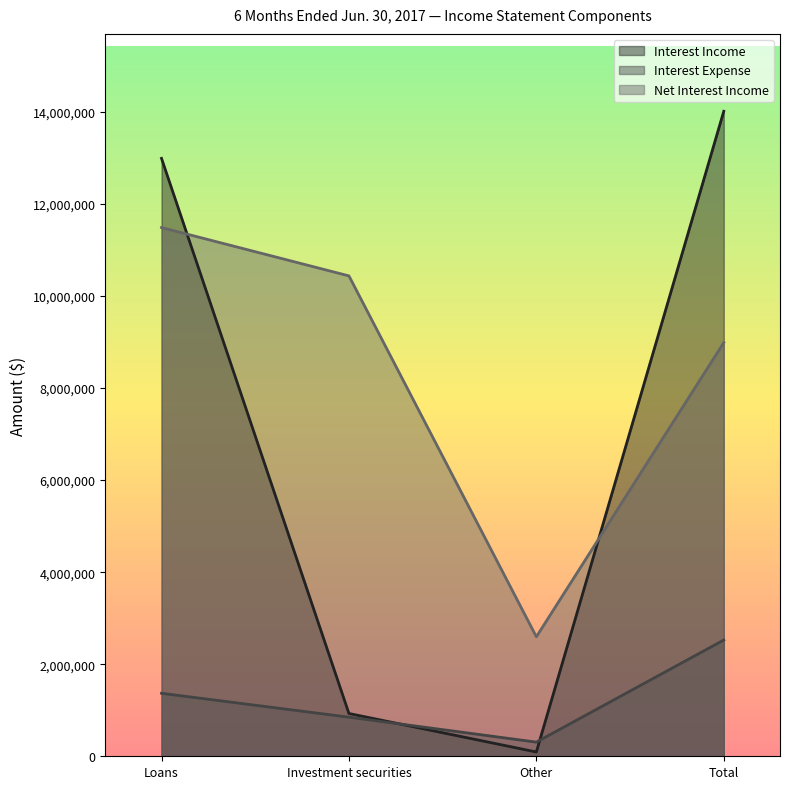

Where does the Net Interest Income series first go above 10437140?

Loans